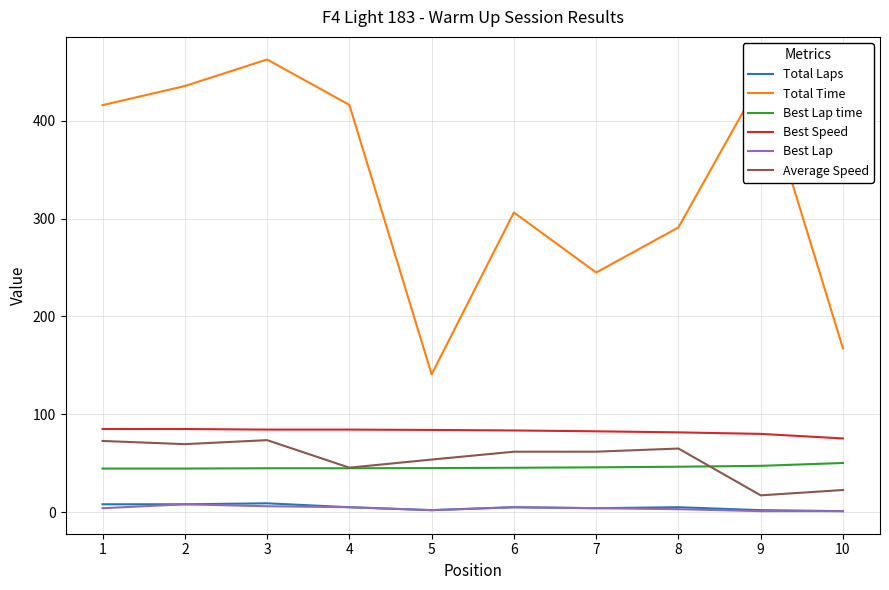

What is the greatest value displayed?

462.5